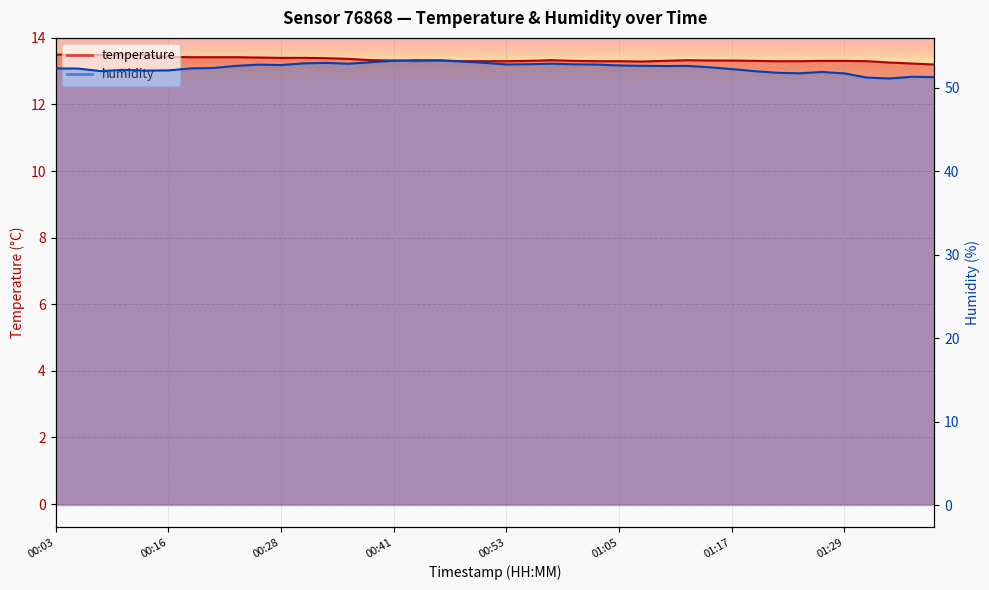

What is the difference between the highest and lowest values at 01:07?

39.4